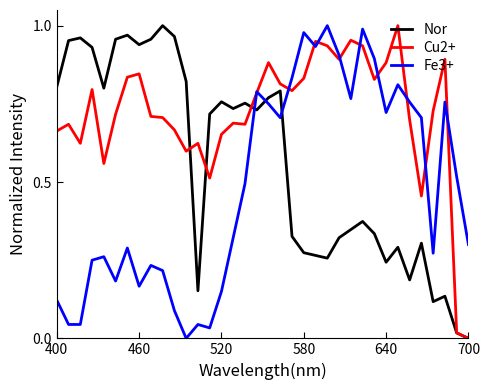

Which series has the largest total across all categories?

Cu2+